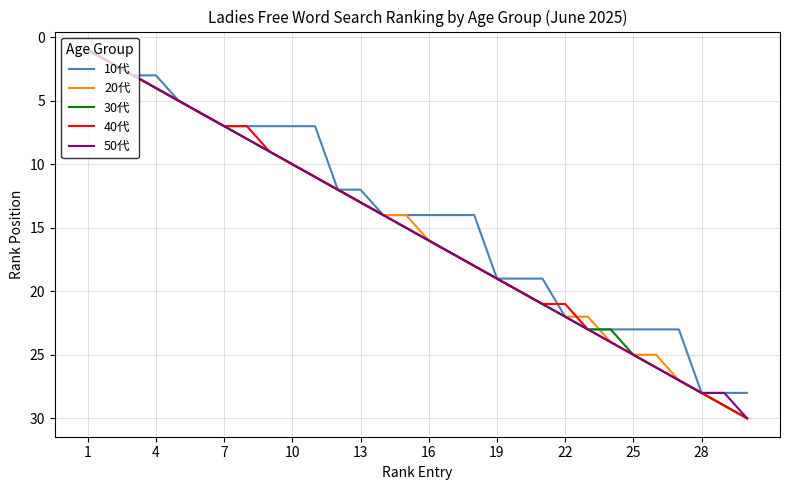

What are all the series names shown in the legend?

10代, 20代, 30代, 40代, 50代